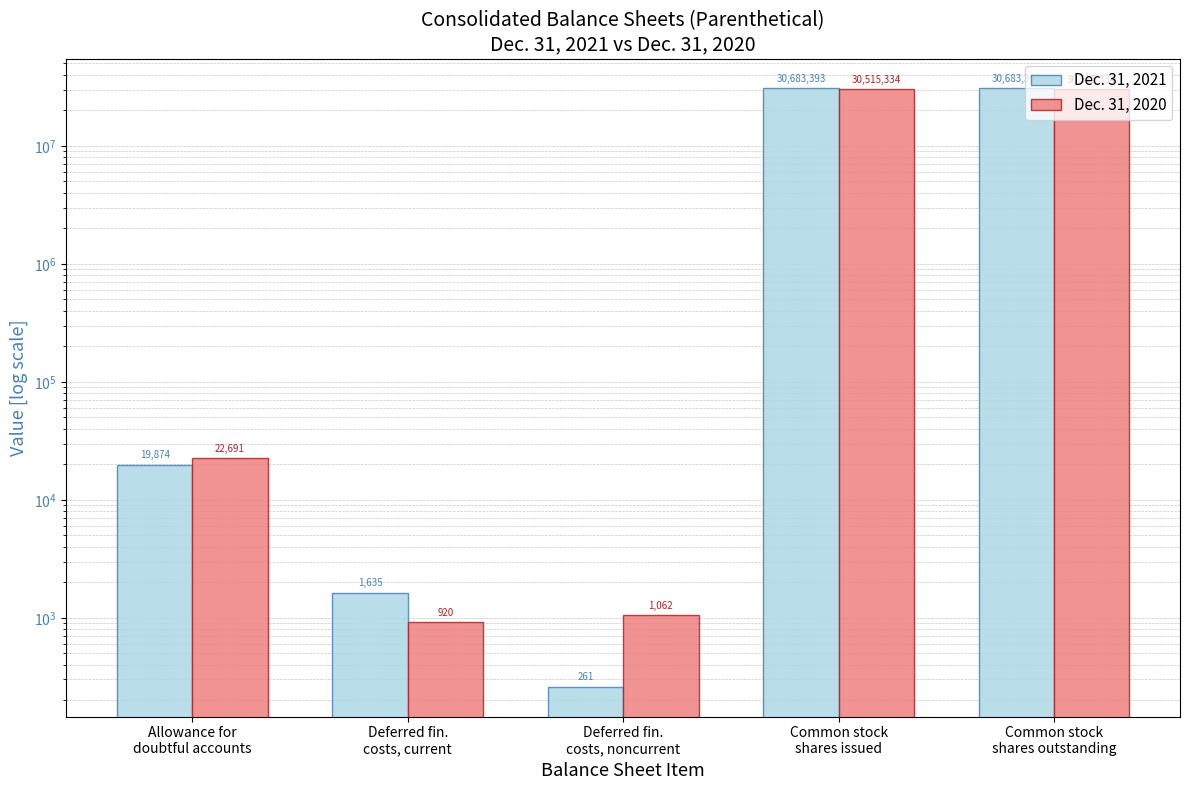

What is the value of the Dec. 31, 2021 bar at the 3rd from the left?

261